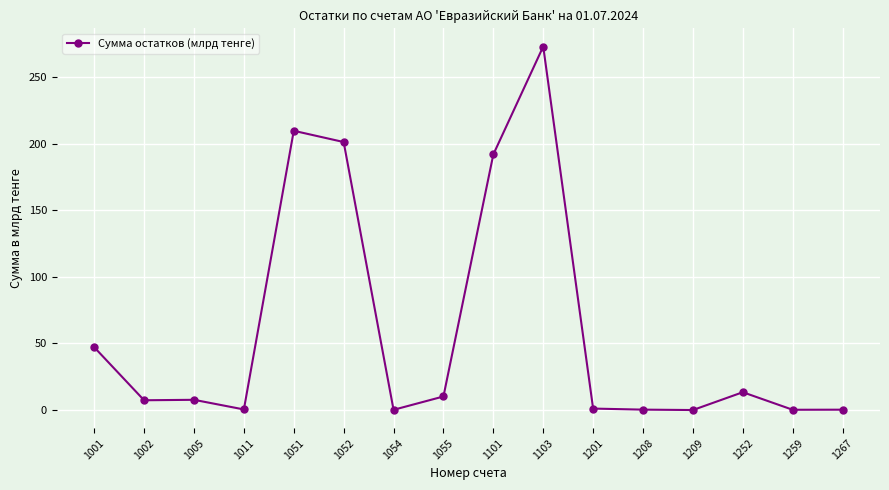

True or false: the data shows 192.0 at 1101.

True